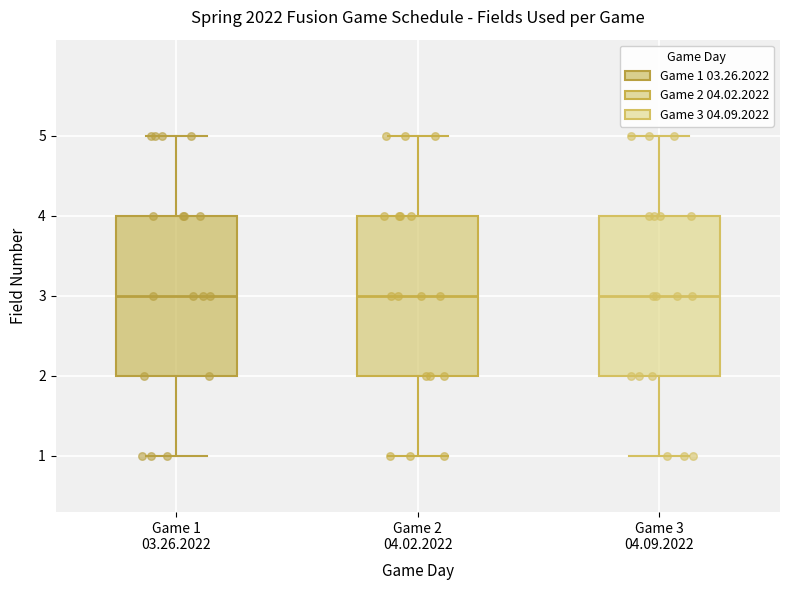

Where does the upper whisker of the box for Game 3 04.09.2022 end on the y-axis? The values are not printed on the chart, so give them approximately, as read against the axis.

5